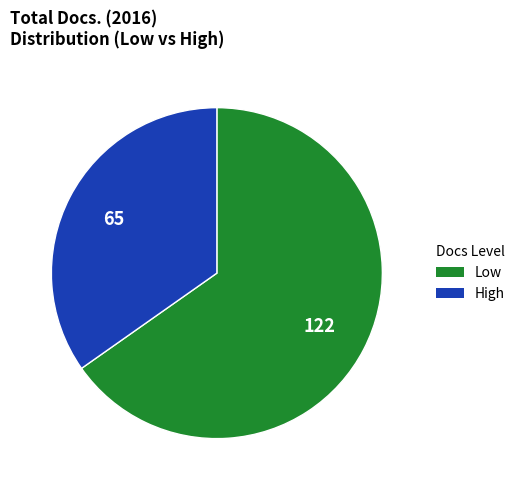

Does any single category account for the majority?

Yes